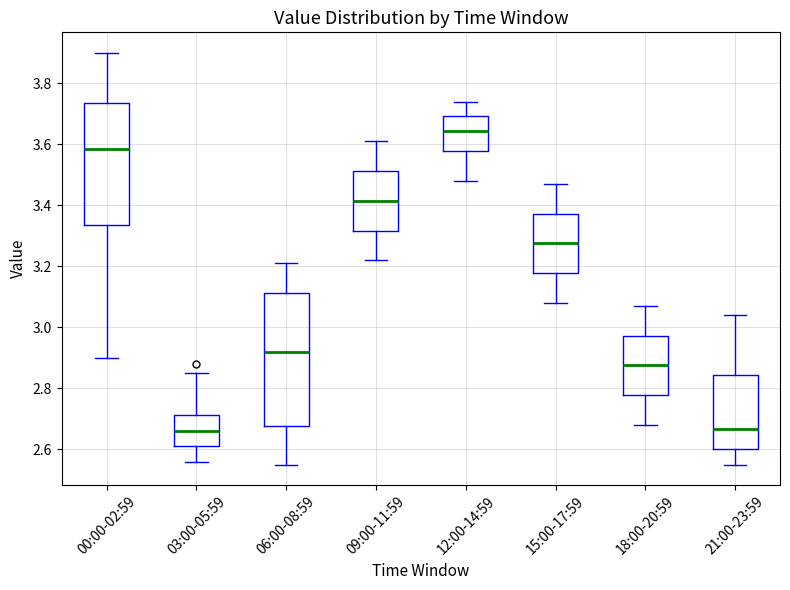

Which box's median line is the highest?

12:00-14:59